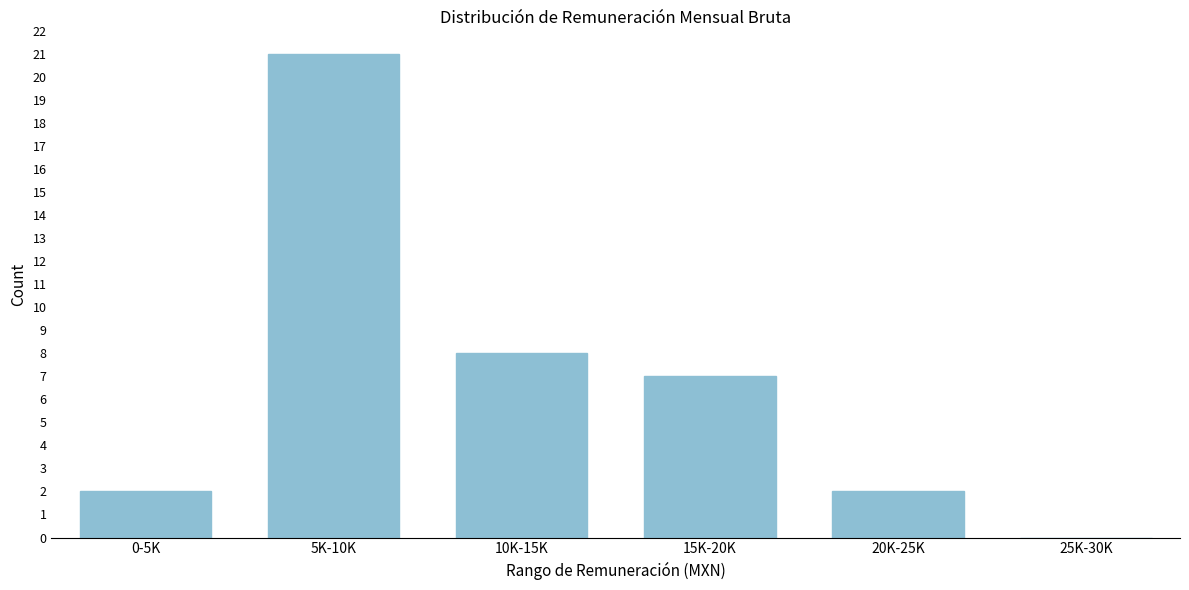

Reading left to right, transcribe all the data shown in this chart.

0-5K=2	5K-10K=21	10K-15K=8	15K-20K=7	20K-25K=2	25K-30K=0